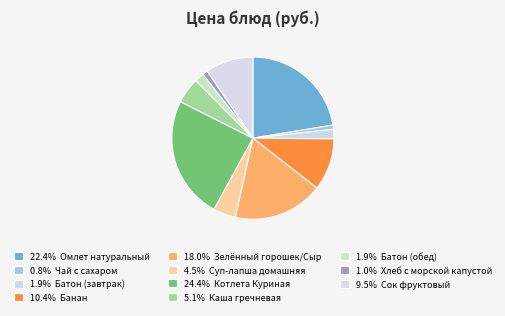

How many segments does this pie chart have?

11